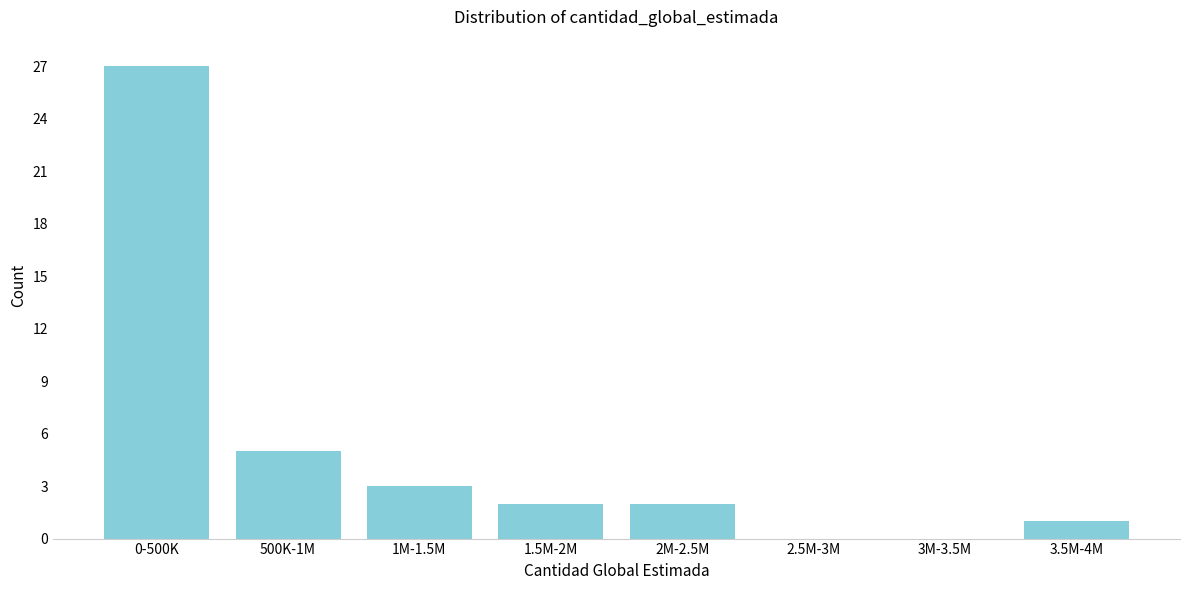

Reading left to right, extract all data points from this chart.

0-500K=27	500K-1M=5	1M-1.5M=3	1.5M-2M=2	2M-2.5M=2	2.5M-3M=0	3M-3.5M=0	3.5M-4M=1